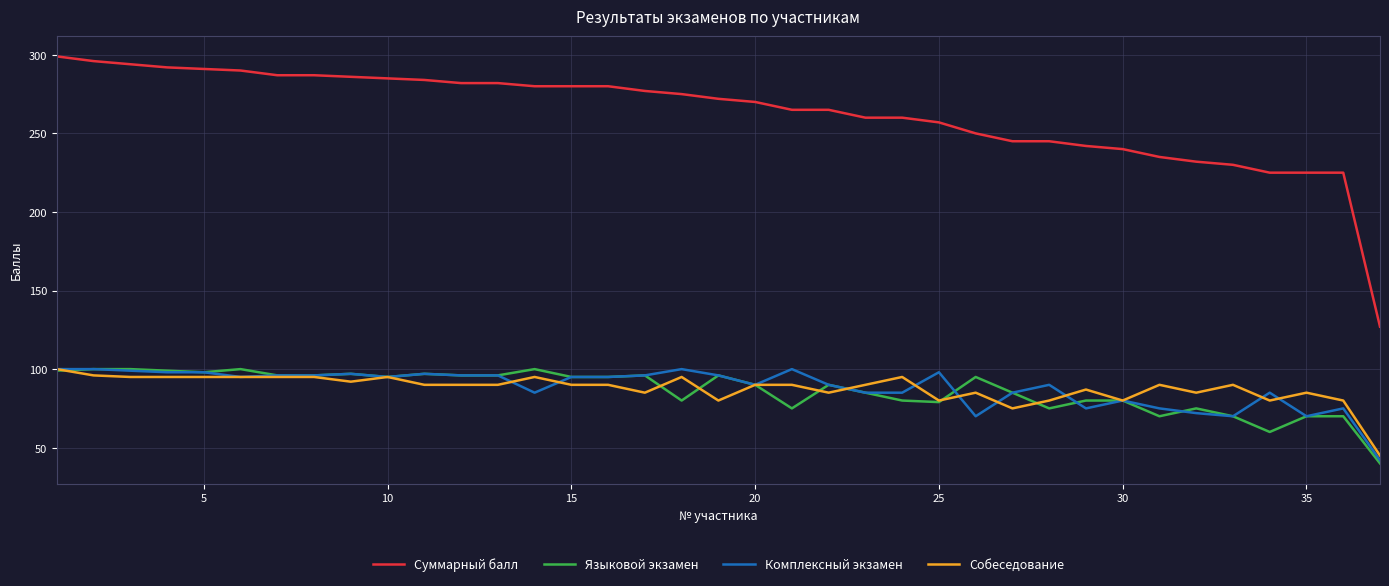

Which series has the largest total across all categories?

Суммарный балл